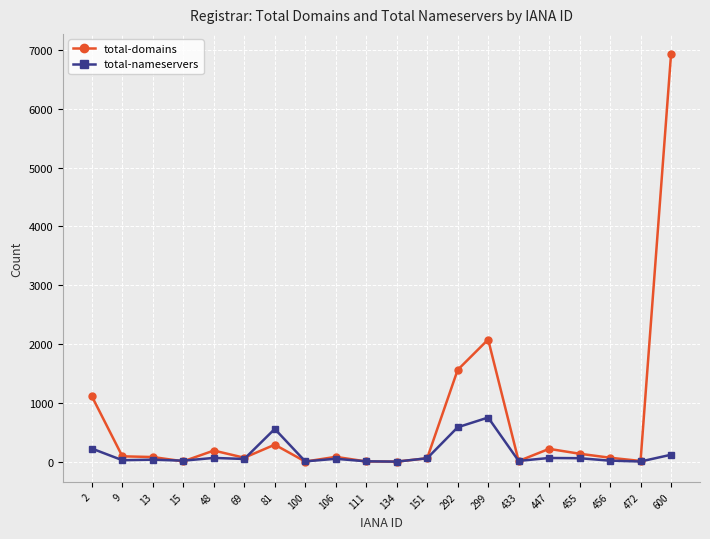

What is the value of the total-domains point at the 18th from the left?

66